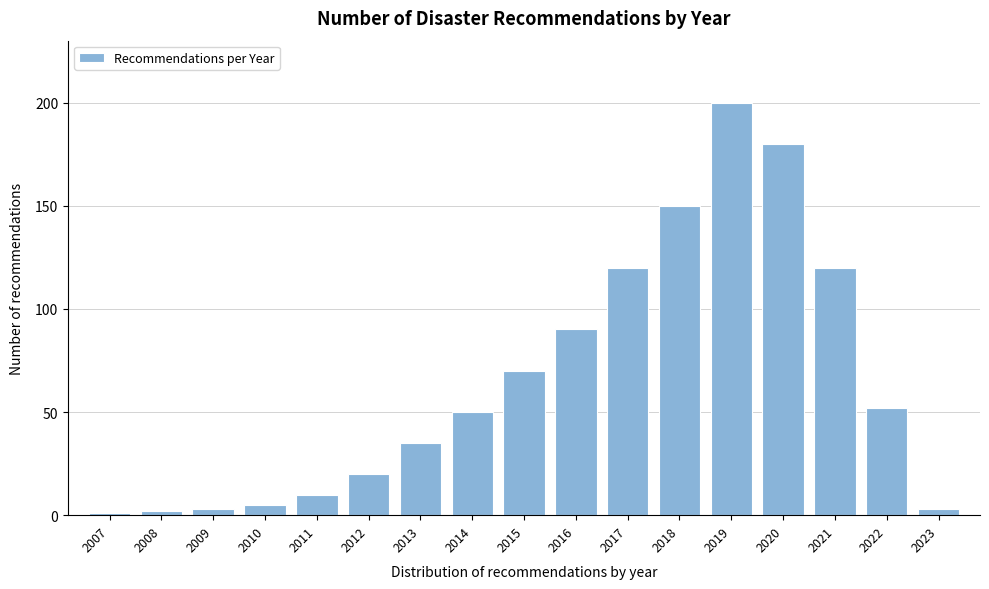

Reading right to left, what are all the values shown in this chart?

2023=3	2022=52	2021=120	2020=180	2019=200	2018=150	2017=120	2016=90	2015=70	2014=50	2013=35	2012=20	2011=10	2010=5	2009=3	2008=2	2007=1